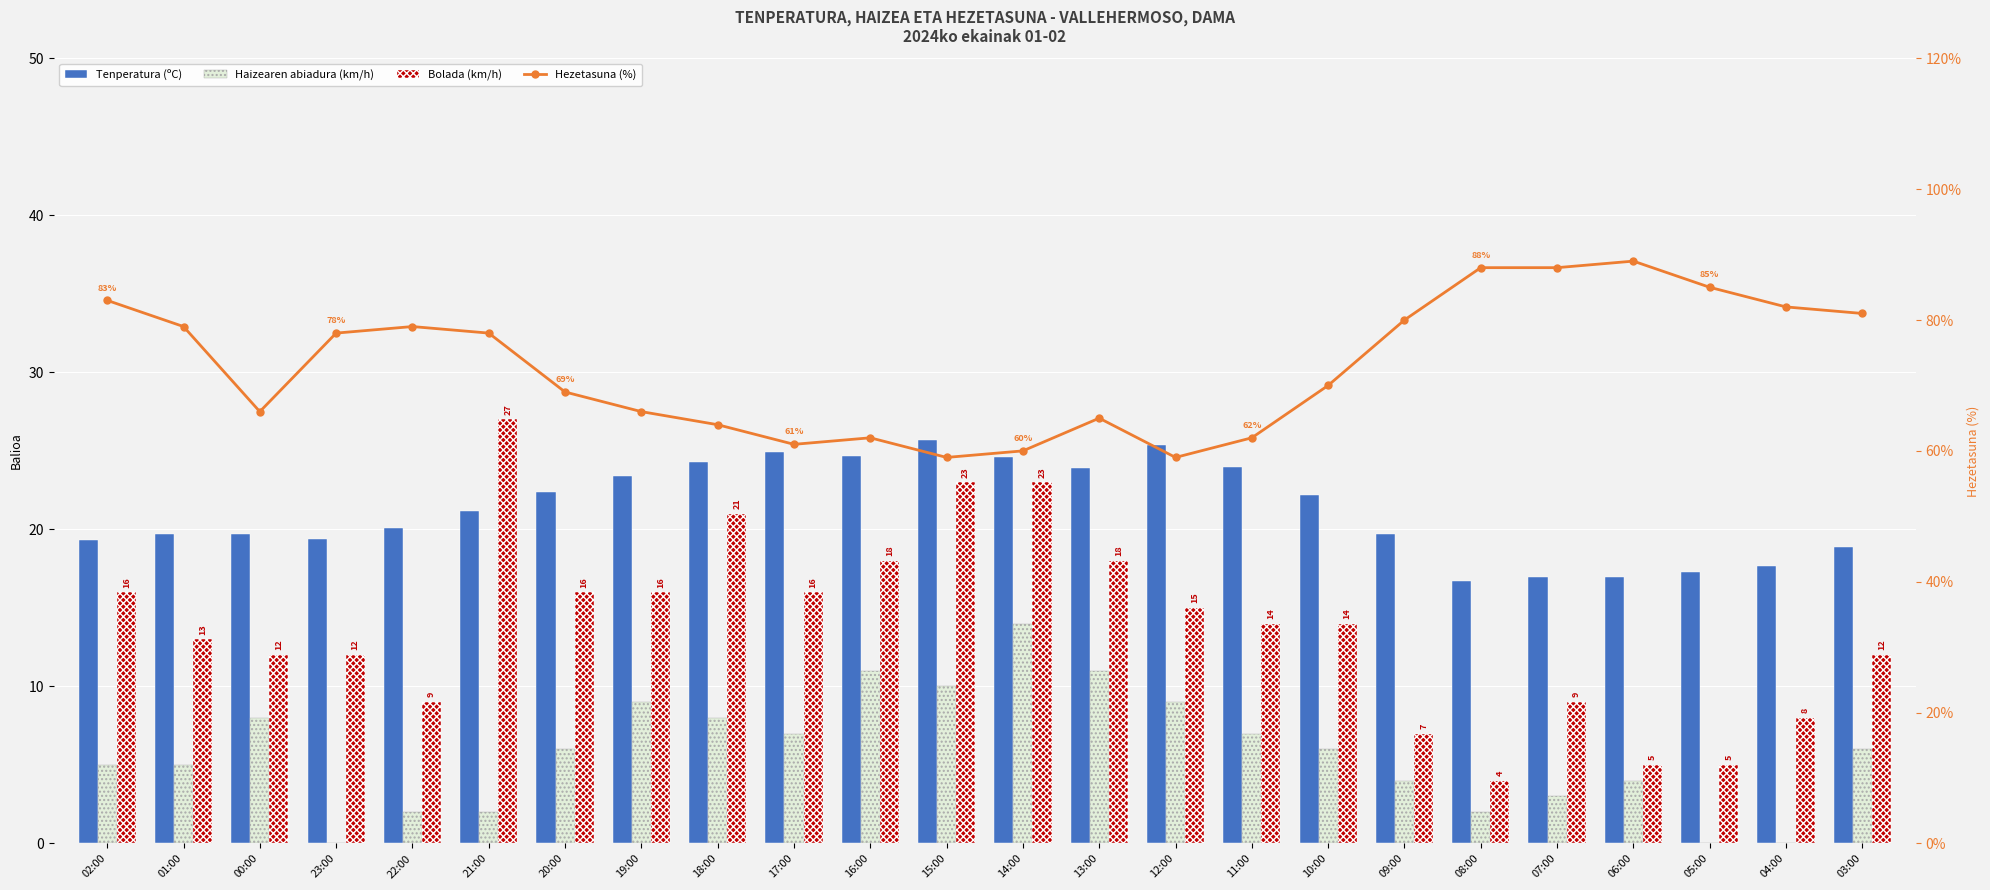

Is the value of Tenperatura (ºC) at 17:00 greater than the value of Bolada (km/h) at 13:00?

Yes